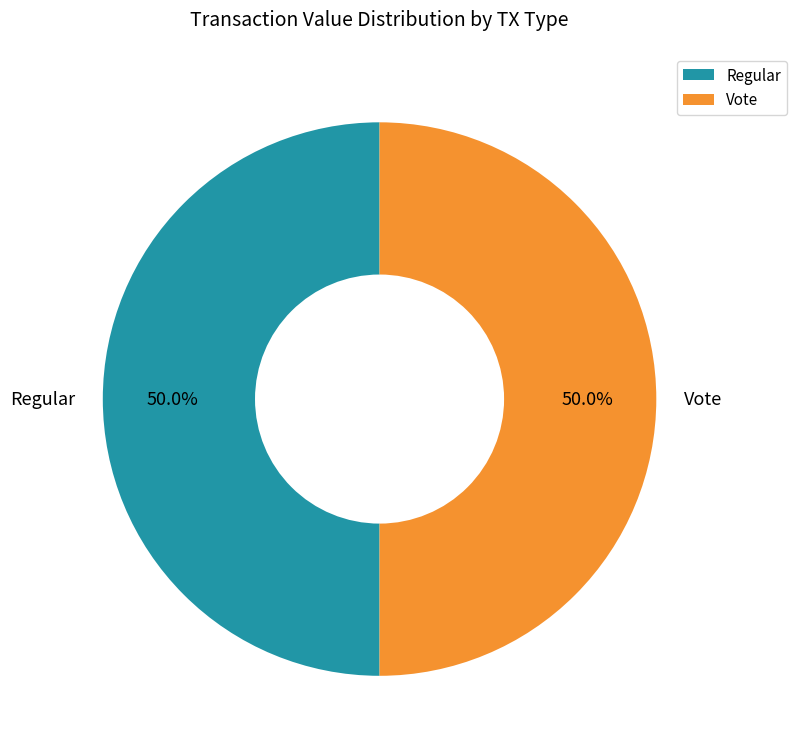

Do Vote and Regular together represent more than half of the pie?

Yes